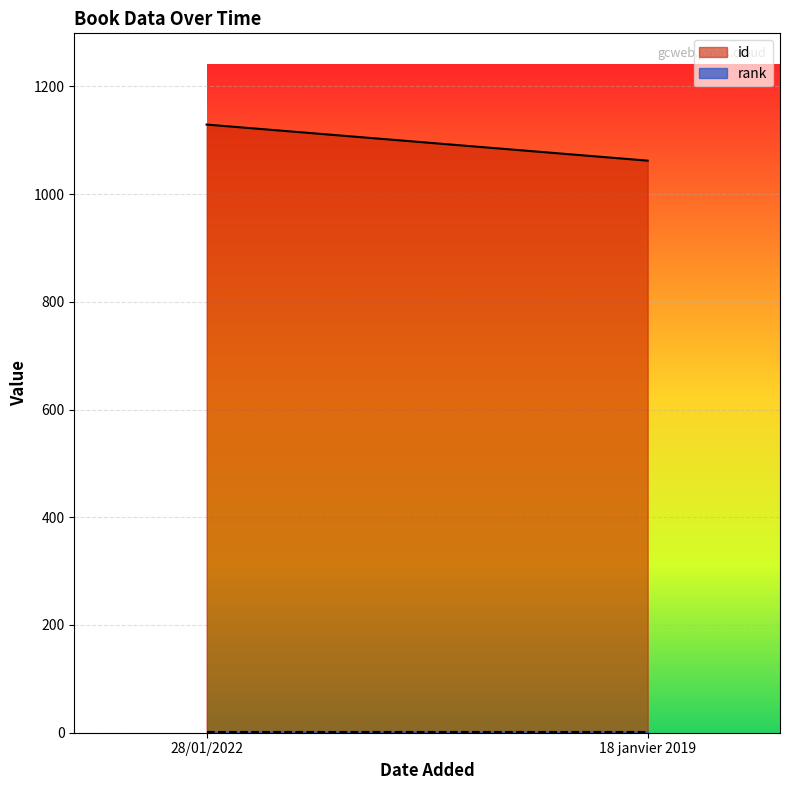

Count the number of categories in the chart.

2